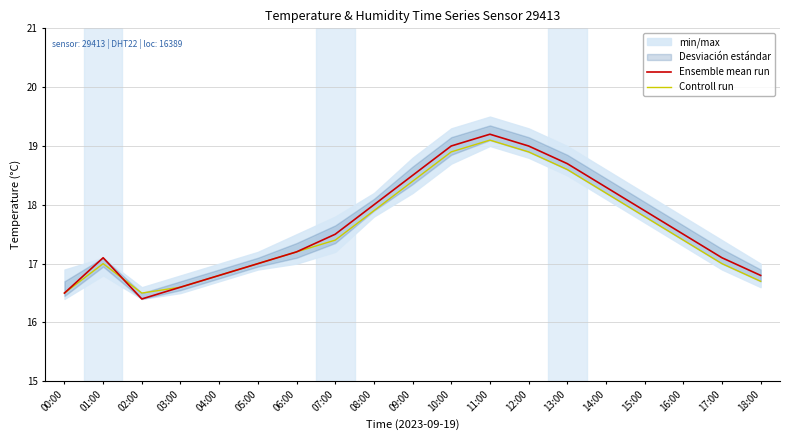

Reading left to right, extract all data points from this chart.

Ensemble mean run: 16.5	17.1	16.4	16.6	16.8	17.0	17.2	17.5	18.0	18.5	19.0	19.2	19.0	18.7	18.3	17.9	17.5	17.1	16.8
Controll run: 16.5	17.0	16.5	16.6	16.8	17.0	17.2	17.4	17.9	18.4	18.9	19.1	18.9	18.6	18.2	17.8	17.4	17.0	16.7